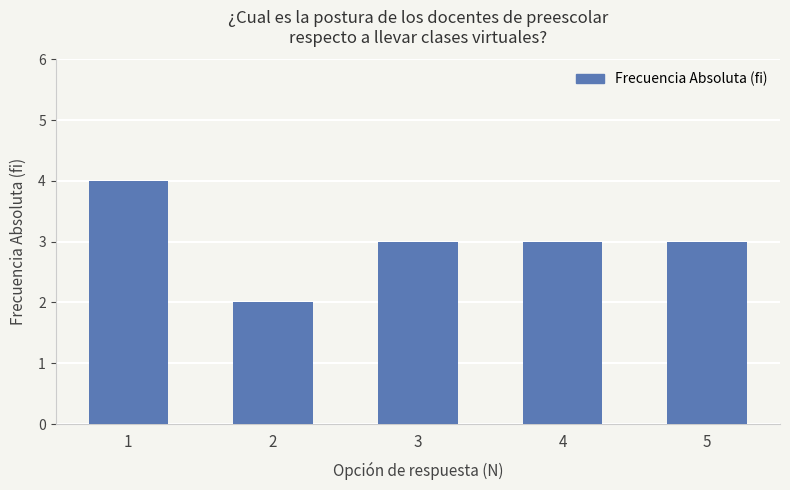

How many series are shown in this chart?

1